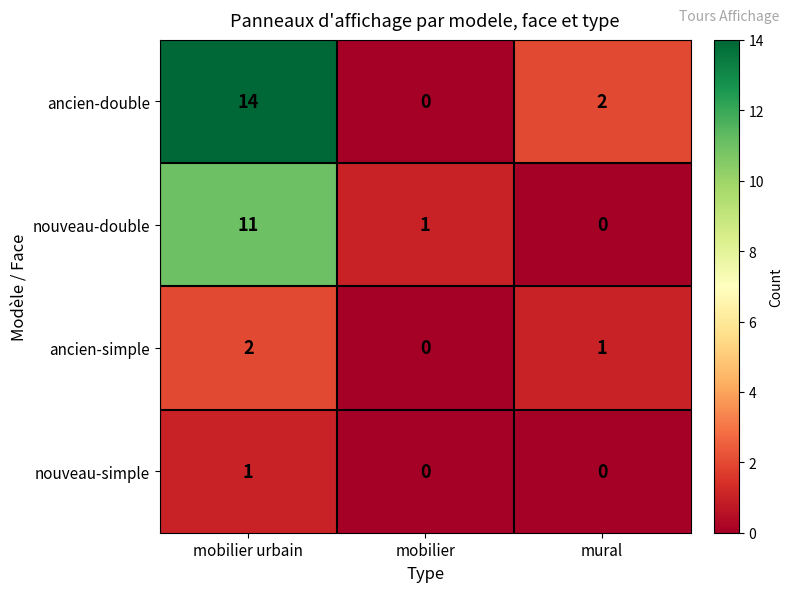

At which label is nouveau-double closest to 5?

mobilier